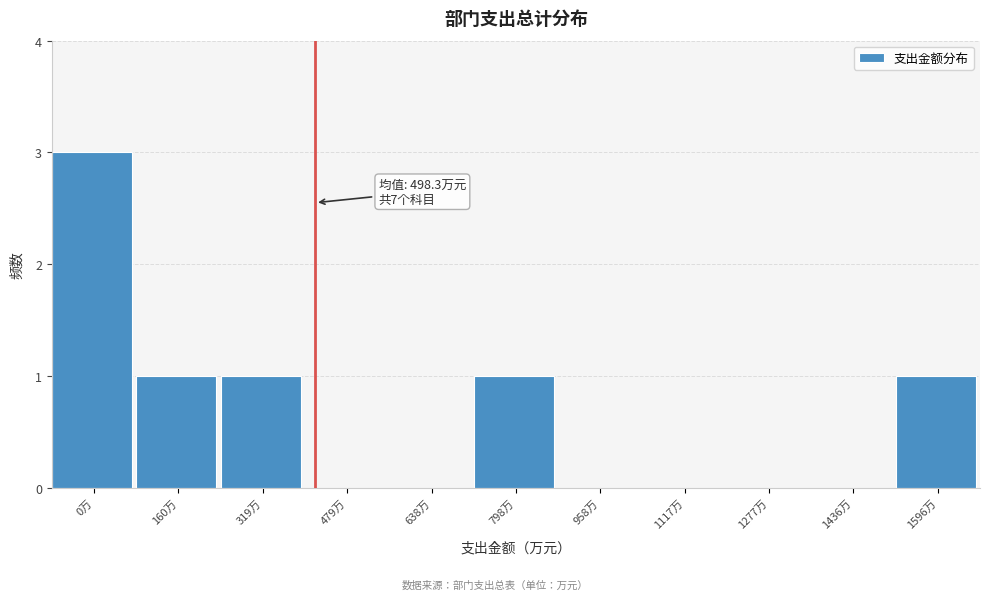

Reading left to right, what are all the values shown in this chart?

0万=3	160万=1	319万=1	479万=0	638万=0	798万=1	958万=0	1117万=0	1277万=0	1436万=0	1596万=1